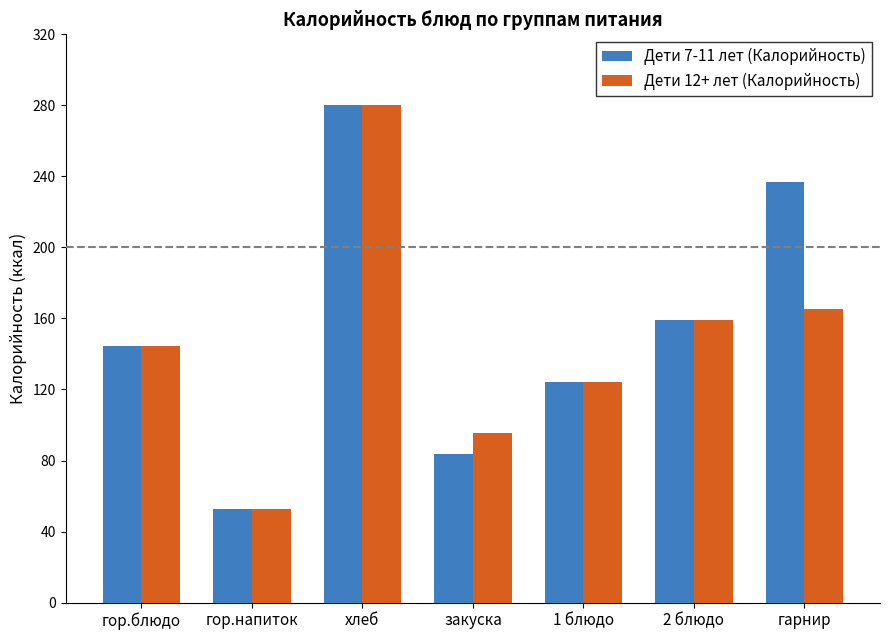

At how many categories does at least one series exceed 194?

2